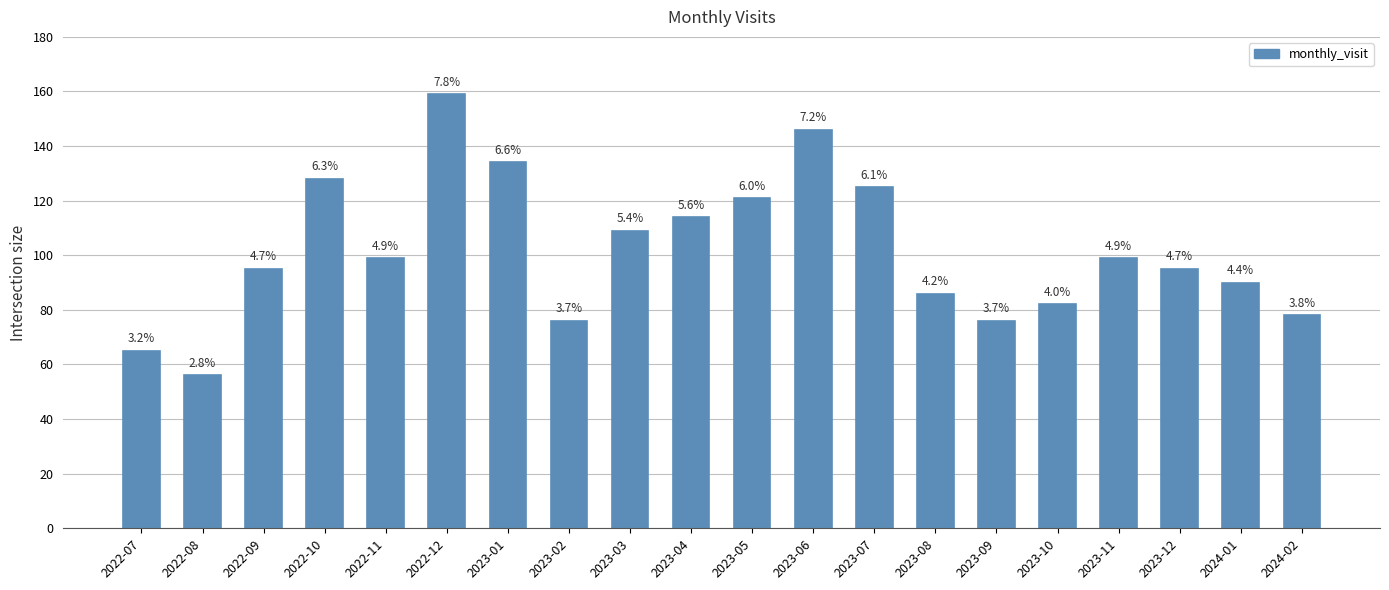

Does the chart contain any negative values?

No